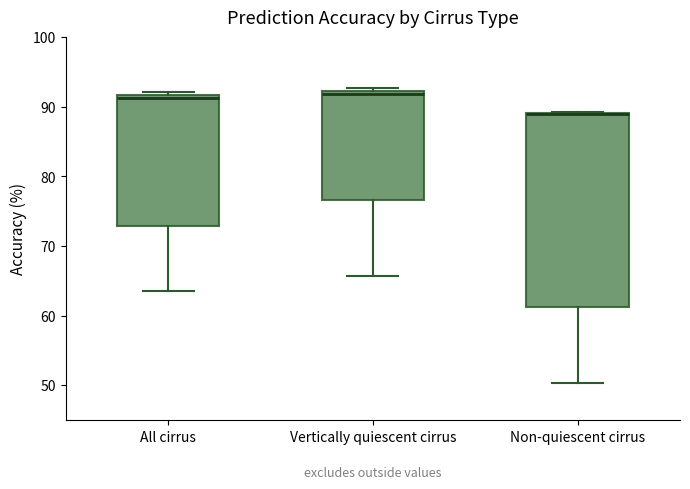

Reading left to right, read every box against the y-axis: the position of its median line, the range the box covers, and the ends of its whiskers. The values are not printed on the chart, so give them approximately, as read against the axis.

All cirrus: median 91, box 73 to 92, whiskers 64 to 92 (just above the box's upper edge)
Vertically quiescent cirrus: median 92 (just below the box's upper edge), box 77 to 92, whiskers 66 to 93
Non-quiescent cirrus: median 89 (drawn on the box's upper edge), box 61 to 89, whiskers 50 to 89